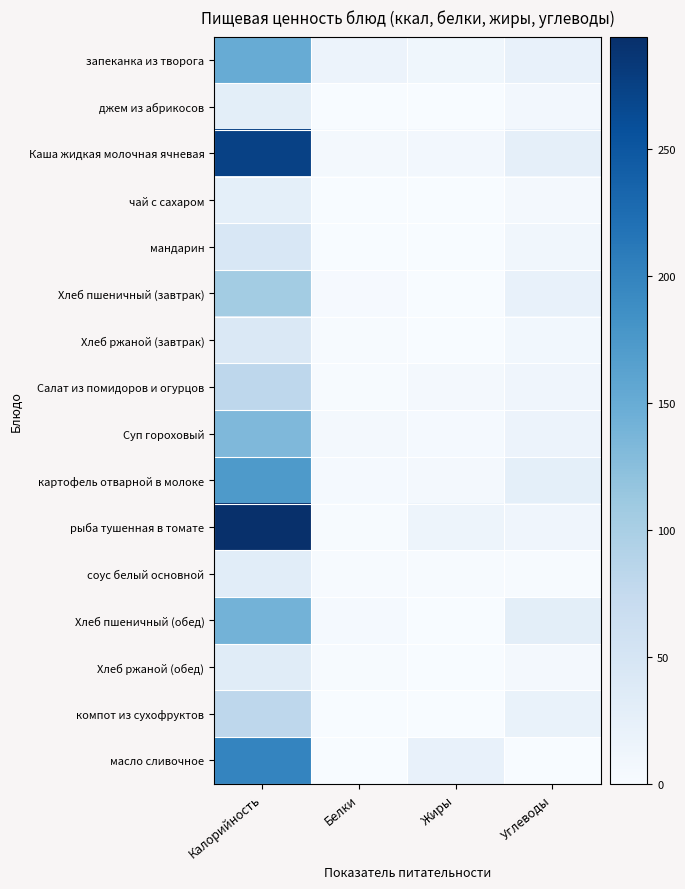

Reading right to left, transcribe all the data shown in this chart.

запеканка из творога: Углеводы=21.6	Жиры=10.7	Белки=16.7	Калорийность=150.6
джем из абрикосов: Углеводы=7.2	Жиры=0.0	Белки=0.1	Калорийность=29.0
Каша жидкая молочная ячневая: Углеводы=25.5	Жиры=7.0	Белки=5.4	Калорийность=274.9
чай с сахаром: Углеводы=6.4	Жиры=0.0	Белки=0.2	Калорийность=26.8
мандарин: Углеводы=9.8	Жиры=0.3	Белки=1.0	Калорийность=45.5
Хлеб пшеничный (завтрак): Углеводы=22.1	Жиры=0.4	Белки=3.4	Калорийность=105.5
Хлеб ржаной (завтрак): Углеводы=8.4	Жиры=0.3	Белки=1.7	Калорийность=42.7
Салат из помидоров и огурцов: Углеводы=12.6	Жиры=6.7	Белки=1.3	Калорийность=81.2
Суп гороховый: Углеводы=16.3	Жиры=4.6	Белки=6.7	Калорийность=133.1
картофель отварной в молоке: Углеводы=26.5	Жиры=5.5	Белки=4.5	Калорийность=173.7
рыба тушенная в томате: Углеводы=12.6	Жиры=14.8	Белки=1.3	Калорийность=294.5
соус белый основной: Углеводы=2.2	Жиры=1.9	Белки=1.4	Калорийность=31.2
Хлеб пшеничный (обед): Углеводы=29.5	Жиры=0.5	Белки=4.6	Калорийность=140.6
Хлеб ржаной (обед): Углеводы=6.7	Жиры=0.2	Белки=1.3	Калорийность=34.2
компот из сухофруктов: Углеводы=19.8	Жиры=0.0	Белки=0.4	Калорийность=80.8
масло сливочное: Углеводы=0.4	Жиры=21.8	Белки=0.2	Калорийность=198.3